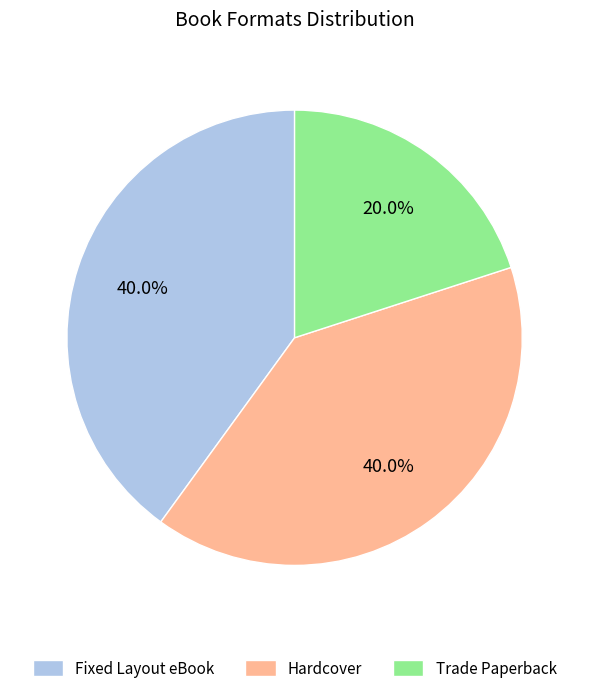

Count the number of slices in the pie.

3